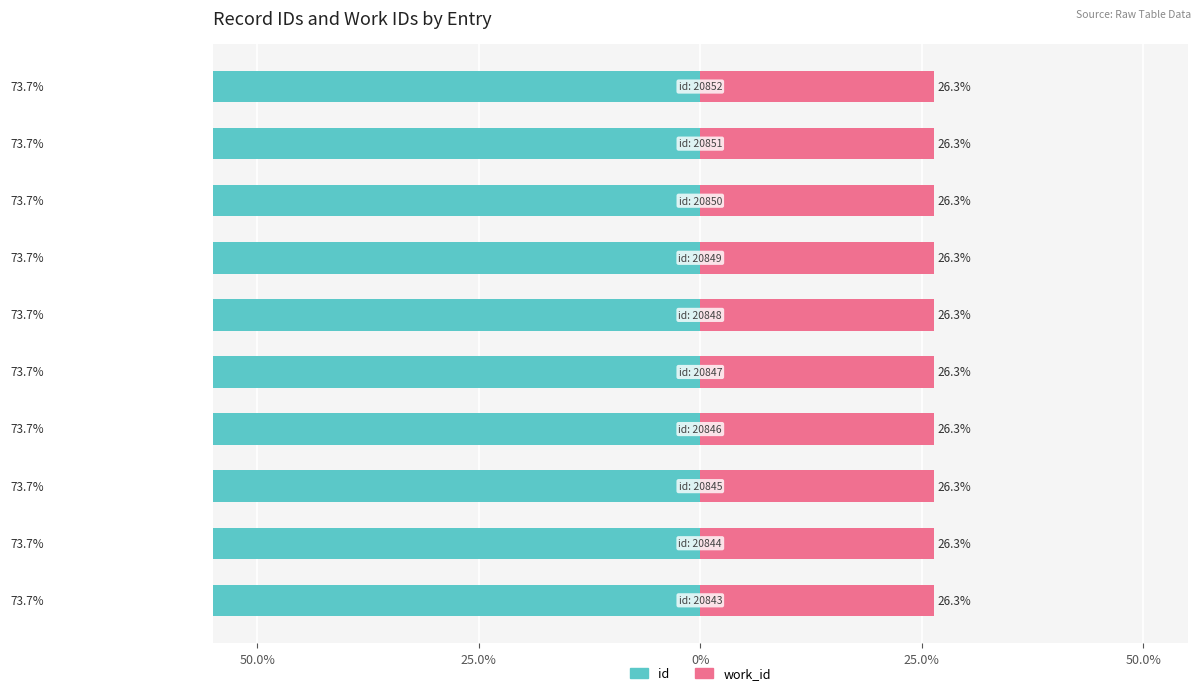

Is the value of id at 0% greater than the value of work_id at 25.0%?

No